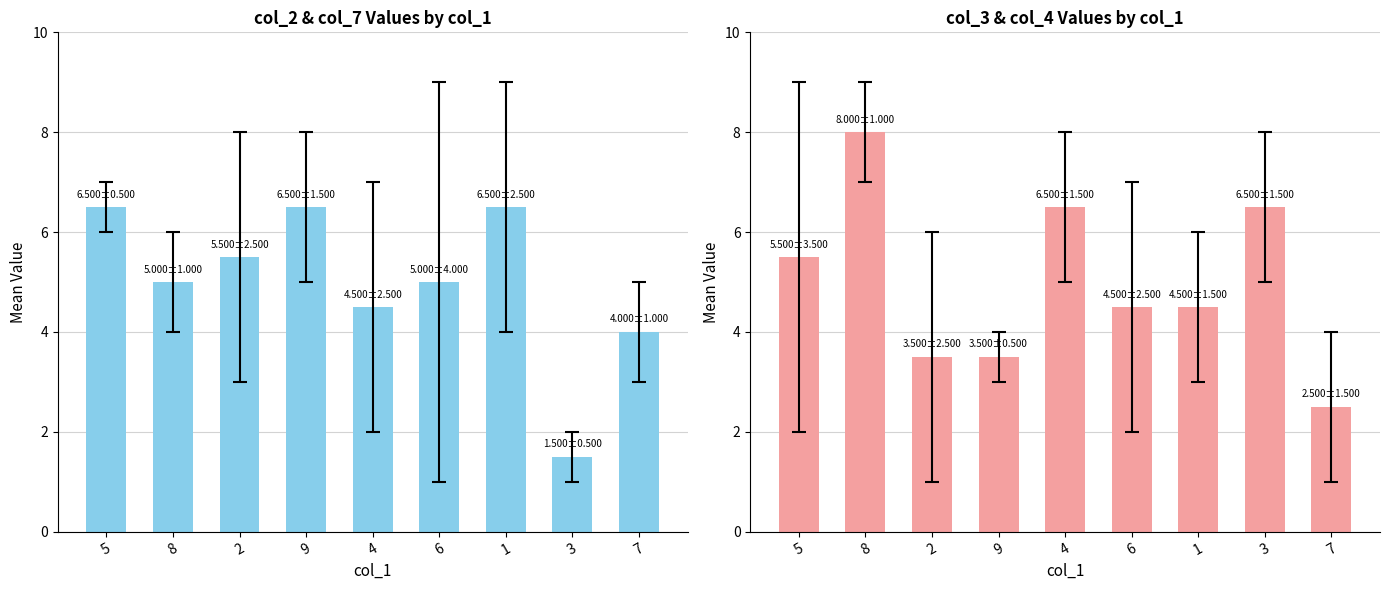

At 2, list the series in order from smallest to largest.

col_3 & col_4 mean, col_2 & col_7 mean